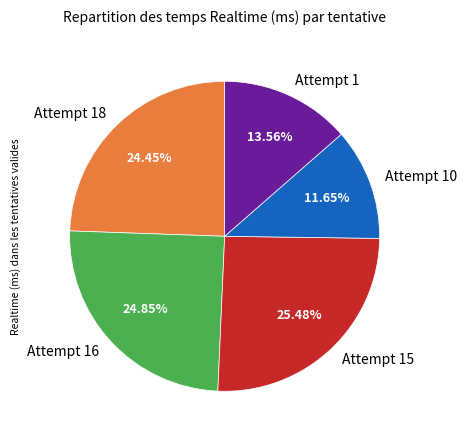

Is it true that Attempt 18 is 35% of the pie?

False